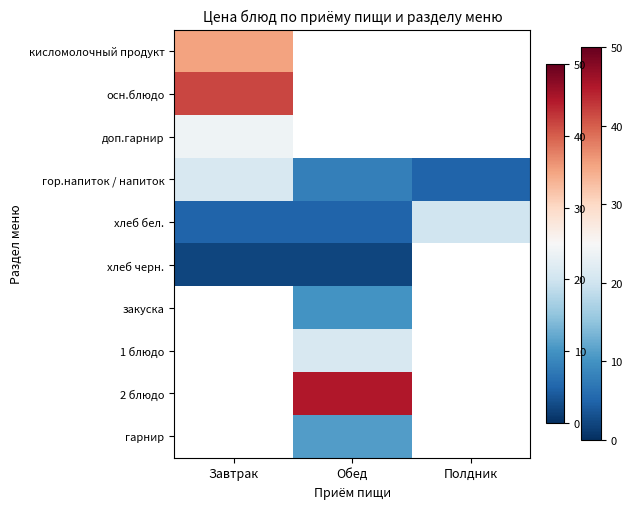

At how many categories does at least one series exceed 6?

3